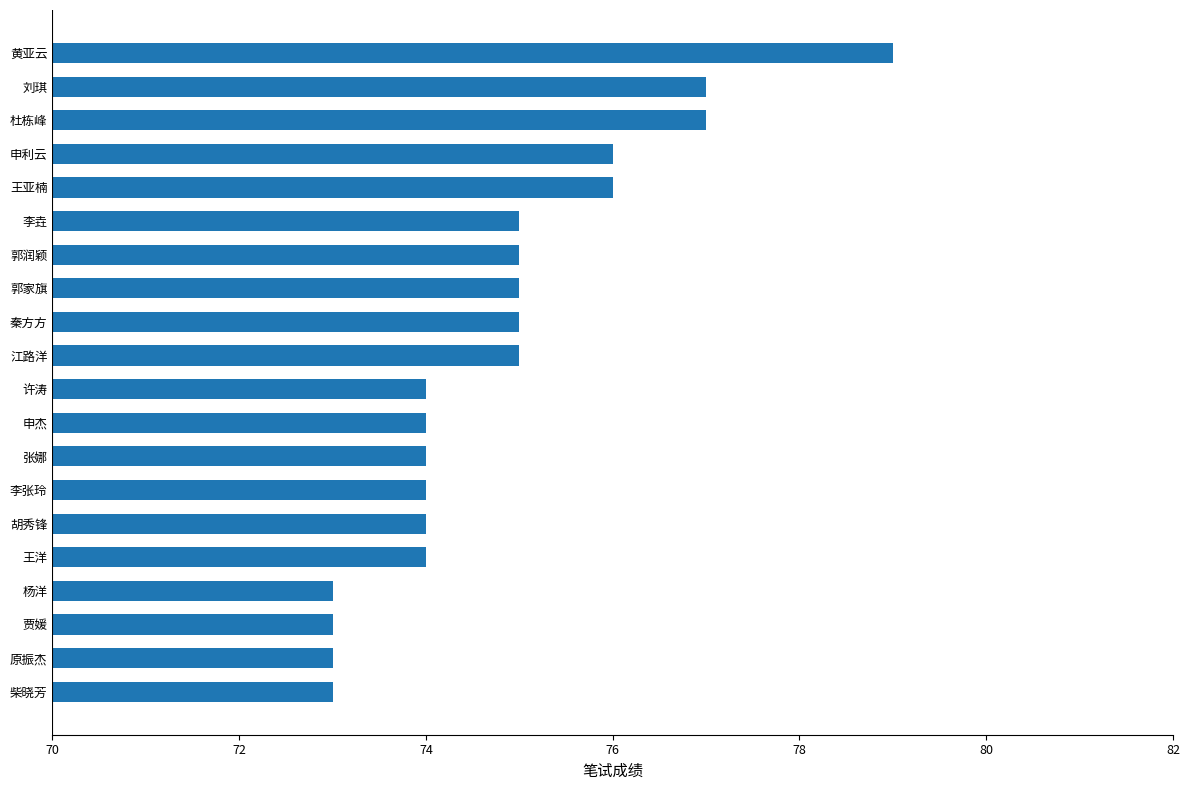

Between 申利云 and 申杰, which is larger?

申利云